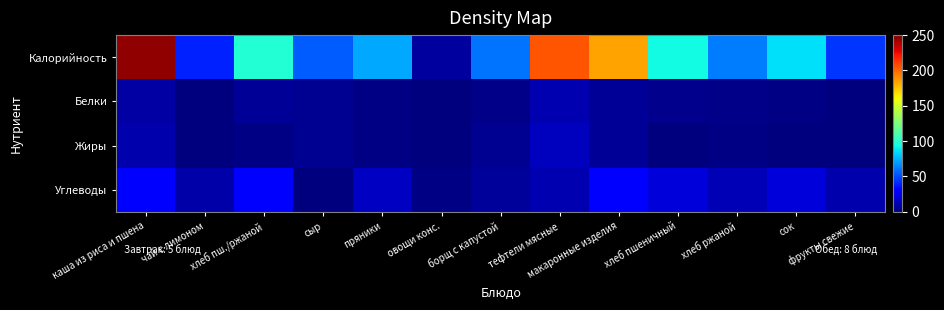

Reading right to left, transcribe all the data shown in this chart.

Калорийность: фрукты свежие=44.0	сок=86.0	хлеб ржаной=62.0	хлеб пшеничный=93.0	макаронные изделия=184.0	тефтели мясные=205.0	борщ с капустой=60.0	овощи конс.=7.0	пряники=73.0	сыр=54.0	хлеб пш./ржаной=98.0	чай с лимоном=40.0	каша из риса и пшена=246.0
Белки: фрукты свежие=0.0	сок=1.0	хлеб ржаной=2.0	хлеб пшеничный=3.0	макаронные изделия=5.0	тефтели мясные=11.0	борщ с капустой=2.0	овощи конс.=0.6	пряники=1.0	сыр=4.0	хлеб пш./ржаной=5.0	чай с лимоном=0.0	каша из риса и пшена=8.0
Жиры: фрукты свежие=0.0	сок=0.0	хлеб ржаной=1.0	хлеб пшеничный=0.0	макаронные изделия=5.0	тефтели мясные=14.0	борщ с капустой=4.0	овощи конс.=0.0	пряники=1.0	сыр=4.0	хлеб пш./ржаной=1.0	чай с лимоном=0.0	каша из риса и пшена=10.0
Углеводы: фрукты свежие=10.0	сок=20.0	хлеб ржаной=12.0	хлеб пшеничный=20.0	макаронные изделия=29.0	тефтели мясные=11.0	борщ с капустой=6.0	овощи конс.=1.0	пряники=15.0	сыр=0.0	хлеб пш./ржаной=30.0	чай с лимоном=9.0	каша из риса и пшена=32.0